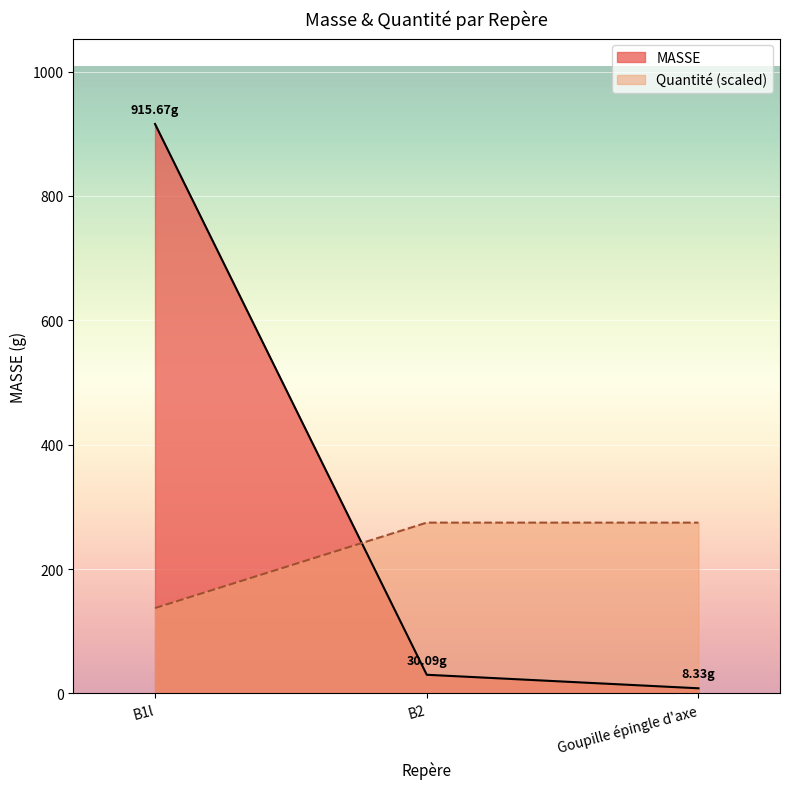

What position from the right is Goupille épingle d'axe?

1